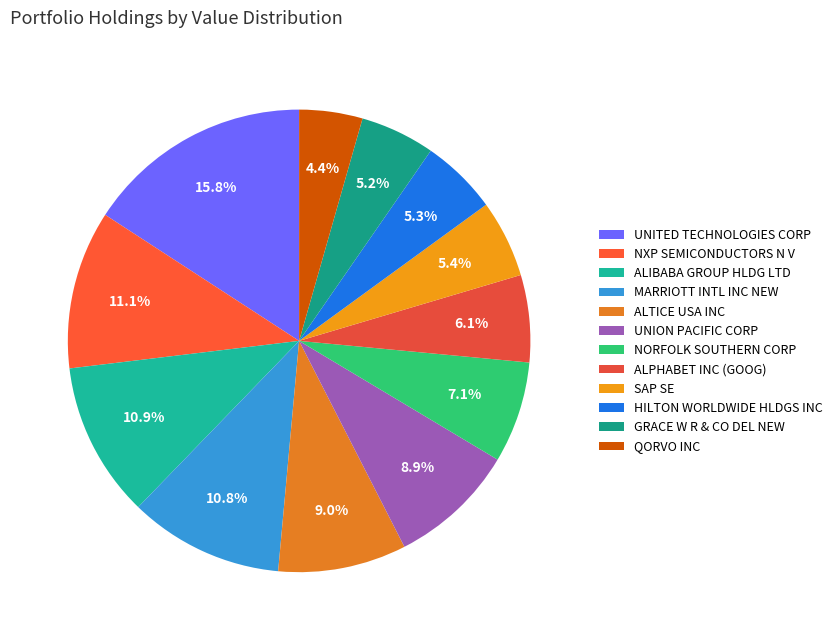

Is MARRIOTT INTL INC NEW the majority of the pie?

No